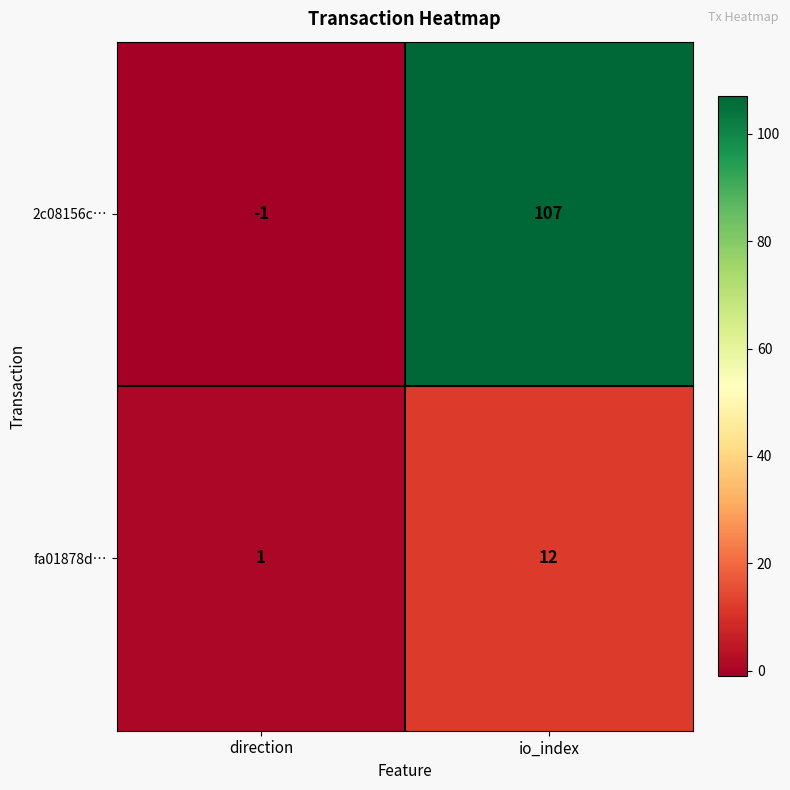

How many categories are shown in the chart?

2